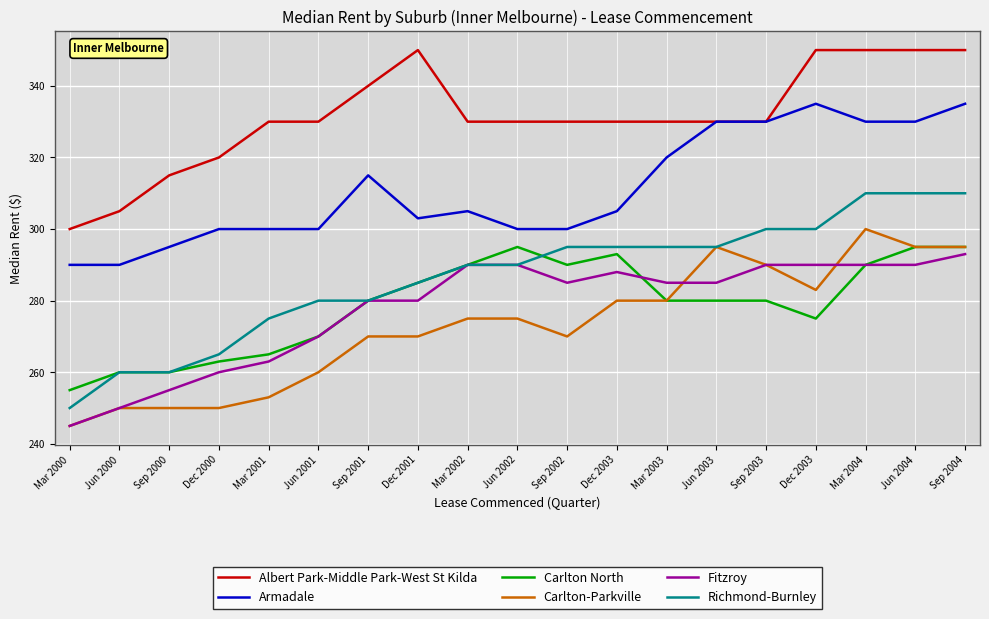

Which series changed the most between Jun 2001 and Sep 2002?

Carlton North